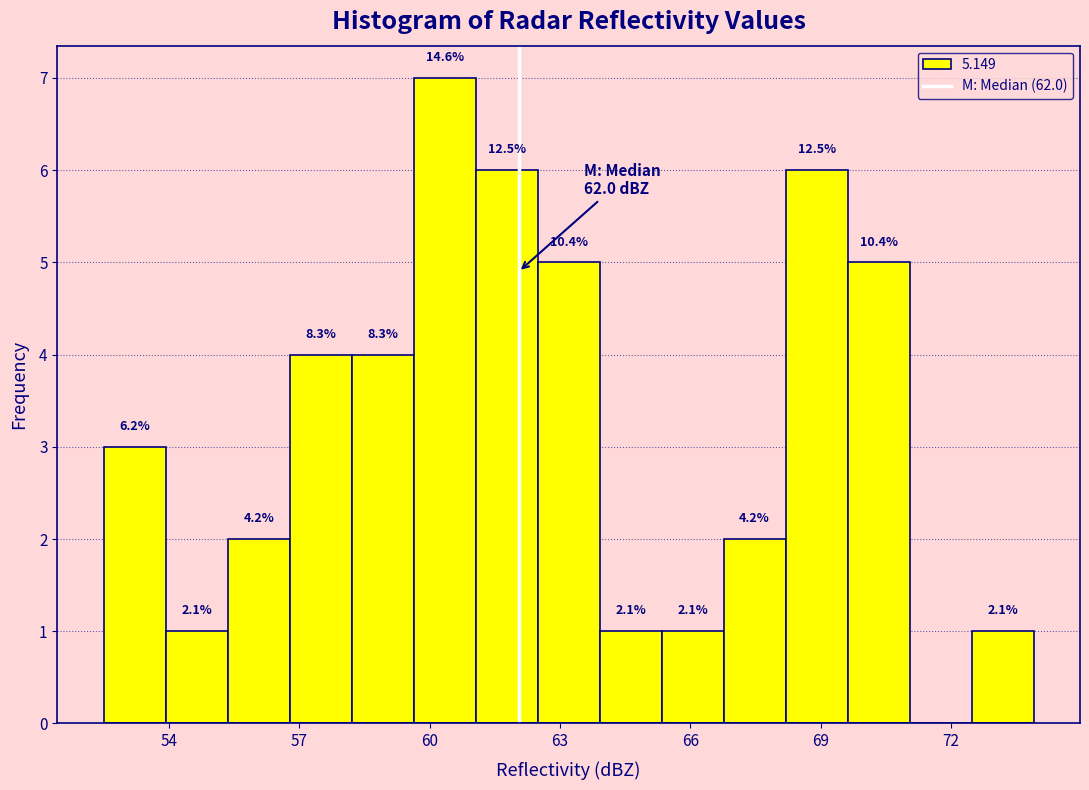

Around what value on the x-axis is the tallest bar? Give the approximate position of its centre, as read against the axis.

60.5